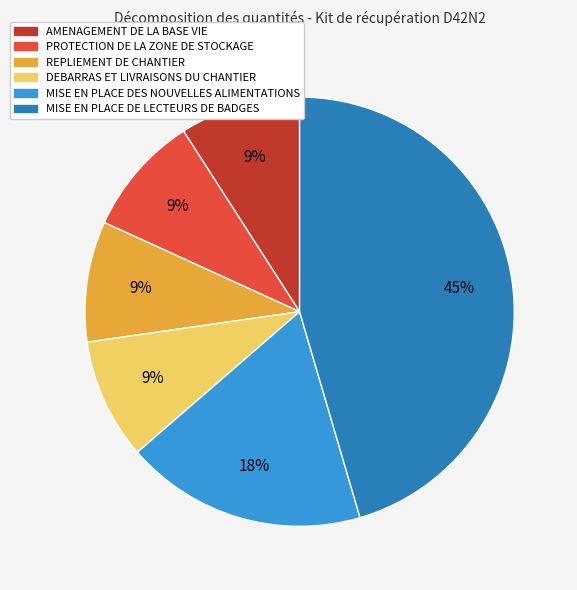

How many slices are in this pie chart?

6